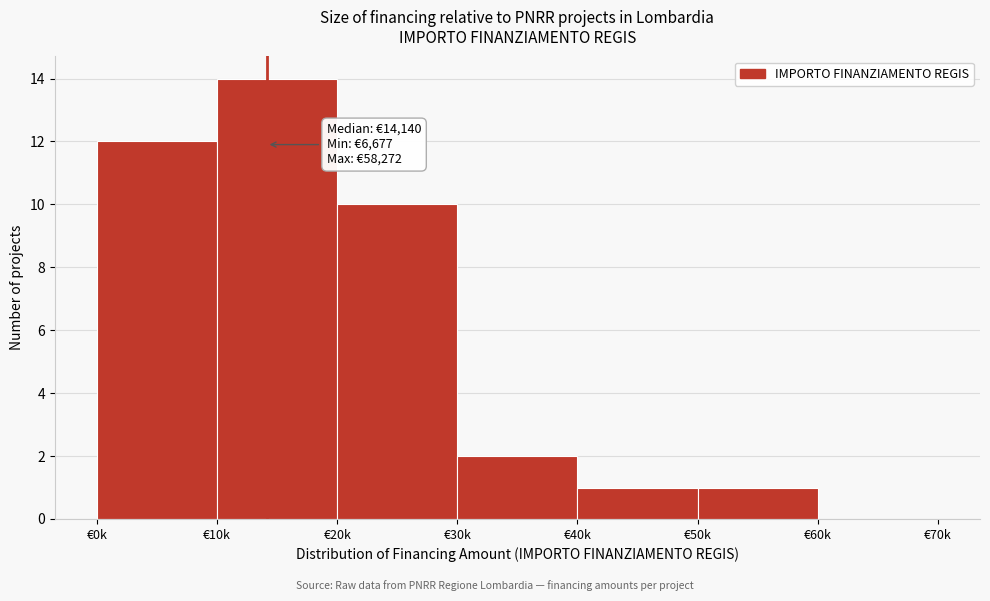

Reading left to right, extract all data points from this chart.

€0k=12	€10k=14	€20k=10	€30k=2	€40k=1	€50k=1	€60k=0